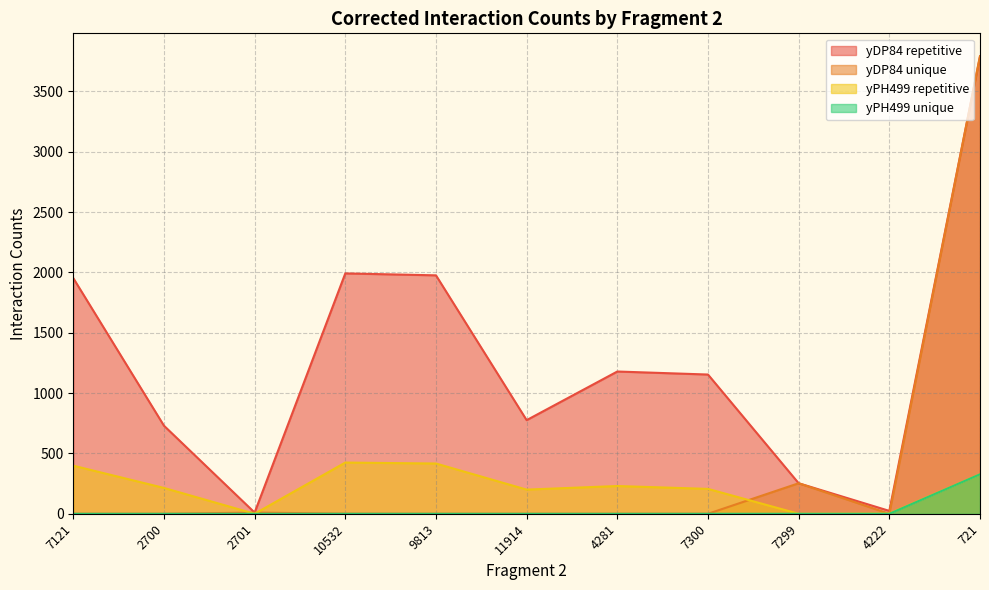

True or false: yPH499 unique has a value of 106.7 at 7300.

False